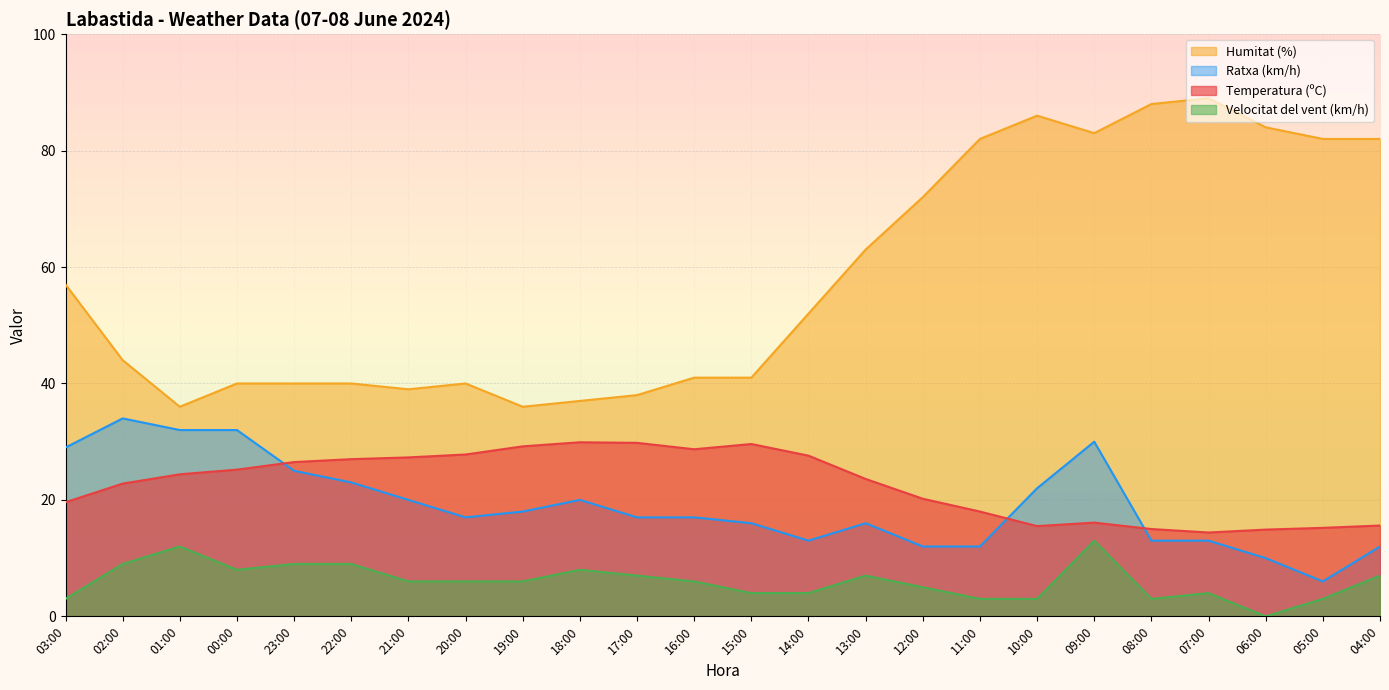

How many data points does each series have?

24